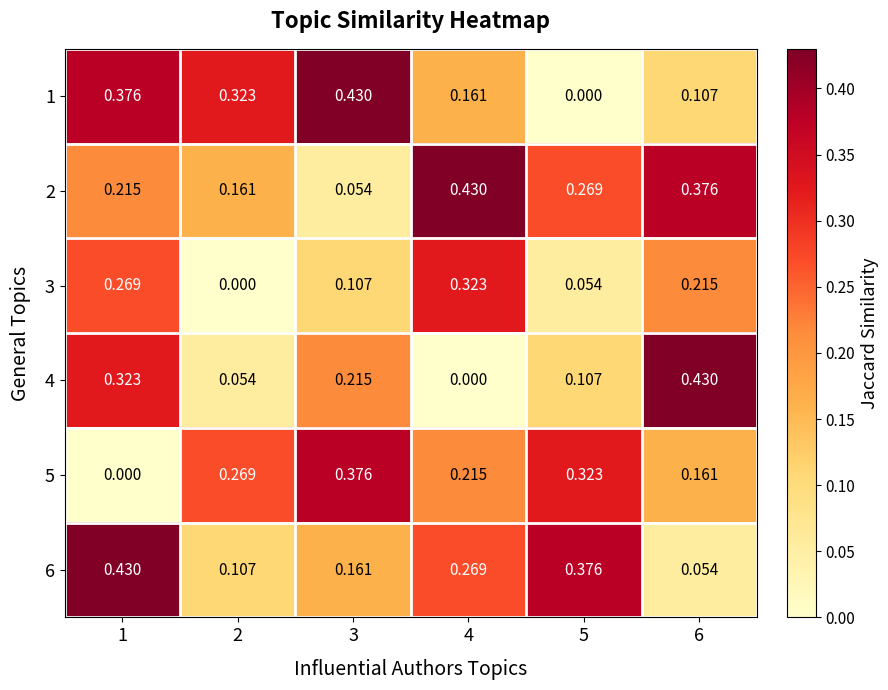

Is the value of 3 at 1 greater than the value of 6 at 2?

Yes